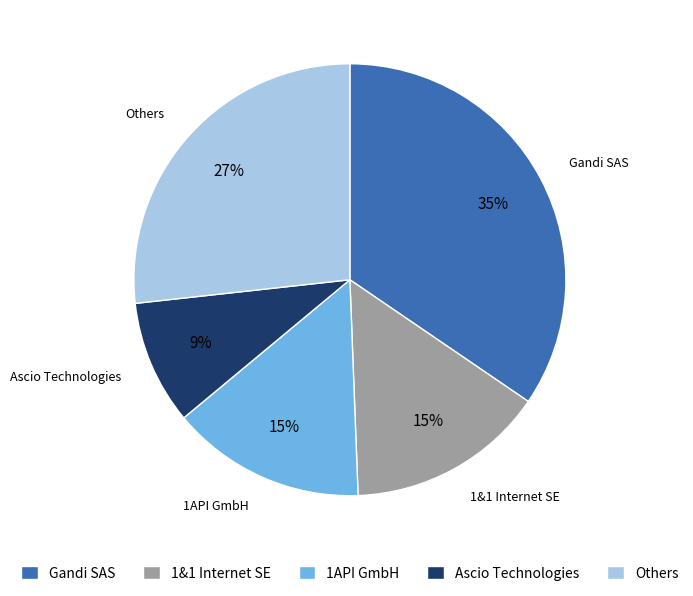

Do 1API GmbH and Ascio Technologies together represent more than half of the pie?

No